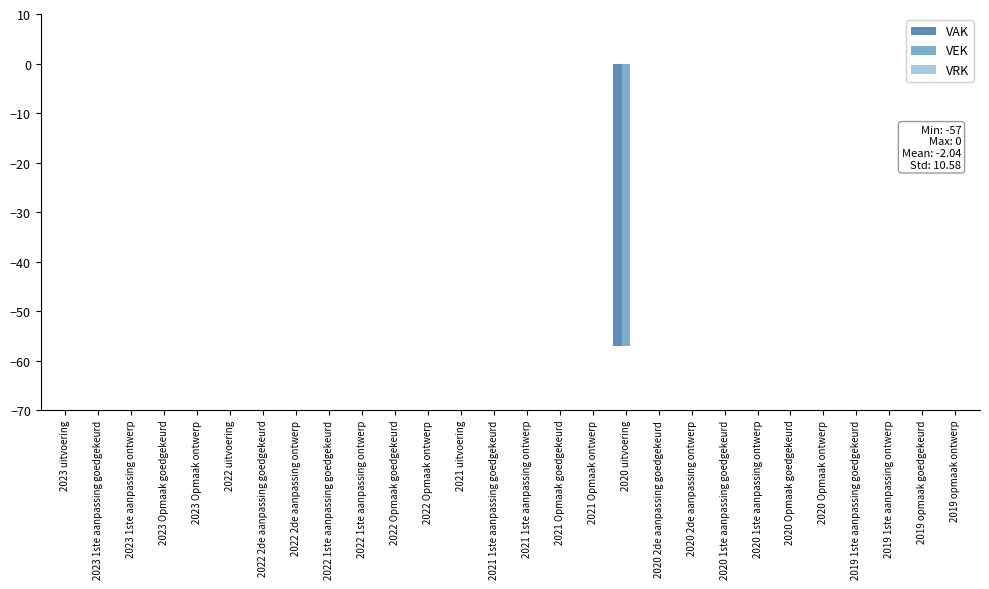

Reading left to right, what are all the values shown in this chart?

VAK: 2023 uitvoering=0	2023 1ste aanpassing goedgekeurd=0	2023 1ste aanpassing ontwerp=0	2023 Opmaak goedgekeurd=0	2023 Opmaak ontwerp=0	2022 uitvoering=0	2022 2de aanpassing goedgekeurd=0	2022 2de aanpassing ontwerp=0	2022 1ste aanpassing goedgekeurd=0	2022 1ste aanpassing ontwerp=0	2022 Opmaak goedgekeurd=0	2022 Opmaak ontwerp=0	2021 uitvoering=0	2021 1ste aanpassing goedgekeurd=0	2021 1ste aanpassing ontwerp=0	2021 Opmaak goedgekeurd=0	2021 Opmaak ontwerp=0	2020 uitvoering=-57	2020 2de aanpassing goedgekeurd=0	2020 2de aanpassing ontwerp=0	2020 1ste aanpassing goedgekeurd=0	2020 1ste aanpassing ontwerp=0	2020 Opmaak goedgekeurd=0	2020 Opmaak ontwerp=0	2019 1ste aanpassing goedgekeurd=0	2019 1ste aanpassing ontwerp=0	2019 opmaak goedgekeurd=0	2019 opmaak ontwerp=0
VEK: 2023 uitvoering=0	2023 1ste aanpassing goedgekeurd=0	2023 1ste aanpassing ontwerp=0	2023 Opmaak goedgekeurd=0	2023 Opmaak ontwerp=0	2022 uitvoering=0	2022 2de aanpassing goedgekeurd=0	2022 2de aanpassing ontwerp=0	2022 1ste aanpassing goedgekeurd=0	2022 1ste aanpassing ontwerp=0	2022 Opmaak goedgekeurd=0	2022 Opmaak ontwerp=0	2021 uitvoering=0	2021 1ste aanpassing goedgekeurd=0	2021 1ste aanpassing ontwerp=0	2021 Opmaak goedgekeurd=0	2021 Opmaak ontwerp=0	2020 uitvoering=-57	2020 2de aanpassing goedgekeurd=0	2020 2de aanpassing ontwerp=0	2020 1ste aanpassing goedgekeurd=0	2020 1ste aanpassing ontwerp=0	2020 Opmaak goedgekeurd=0	2020 Opmaak ontwerp=0	2019 1ste aanpassing goedgekeurd=0	2019 1ste aanpassing ontwerp=0	2019 opmaak goedgekeurd=0	2019 opmaak ontwerp=0
VRK: 2023 uitvoering=0	2023 1ste aanpassing goedgekeurd=0	2023 1ste aanpassing ontwerp=0	2023 Opmaak goedgekeurd=0	2023 Opmaak ontwerp=0	2022 uitvoering=0	2022 2de aanpassing goedgekeurd=0	2022 2de aanpassing ontwerp=0	2022 1ste aanpassing goedgekeurd=0	2022 1ste aanpassing ontwerp=0	2022 Opmaak goedgekeurd=0	2022 Opmaak ontwerp=0	2021 uitvoering=0	2021 1ste aanpassing goedgekeurd=0	2021 1ste aanpassing ontwerp=0	2021 Opmaak goedgekeurd=0	2021 Opmaak ontwerp=0	2020 uitvoering=0	2020 2de aanpassing goedgekeurd=0	2020 2de aanpassing ontwerp=0	2020 1ste aanpassing goedgekeurd=0	2020 1ste aanpassing ontwerp=0	2020 Opmaak goedgekeurd=0	2020 Opmaak ontwerp=0	2019 1ste aanpassing goedgekeurd=0	2019 1ste aanpassing ontwerp=0	2019 opmaak goedgekeurd=0	2019 opmaak ontwerp=0